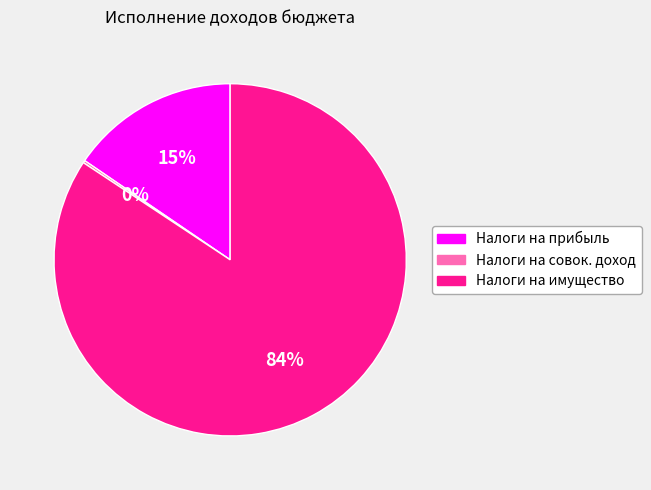

Is there any slice that represents more than half of the pie?

Yes